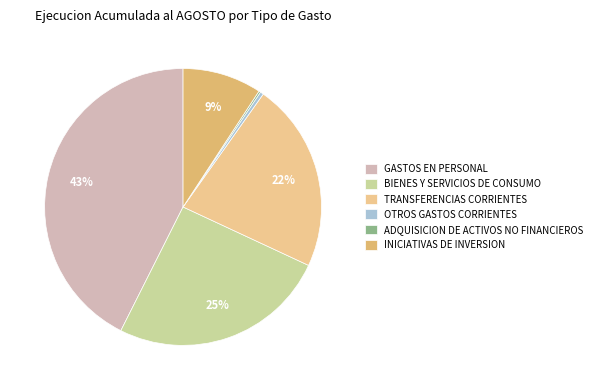

The BIENES Y SERVICIOS DE CONSUMO slice represents 36% of the pie. True or false?

False